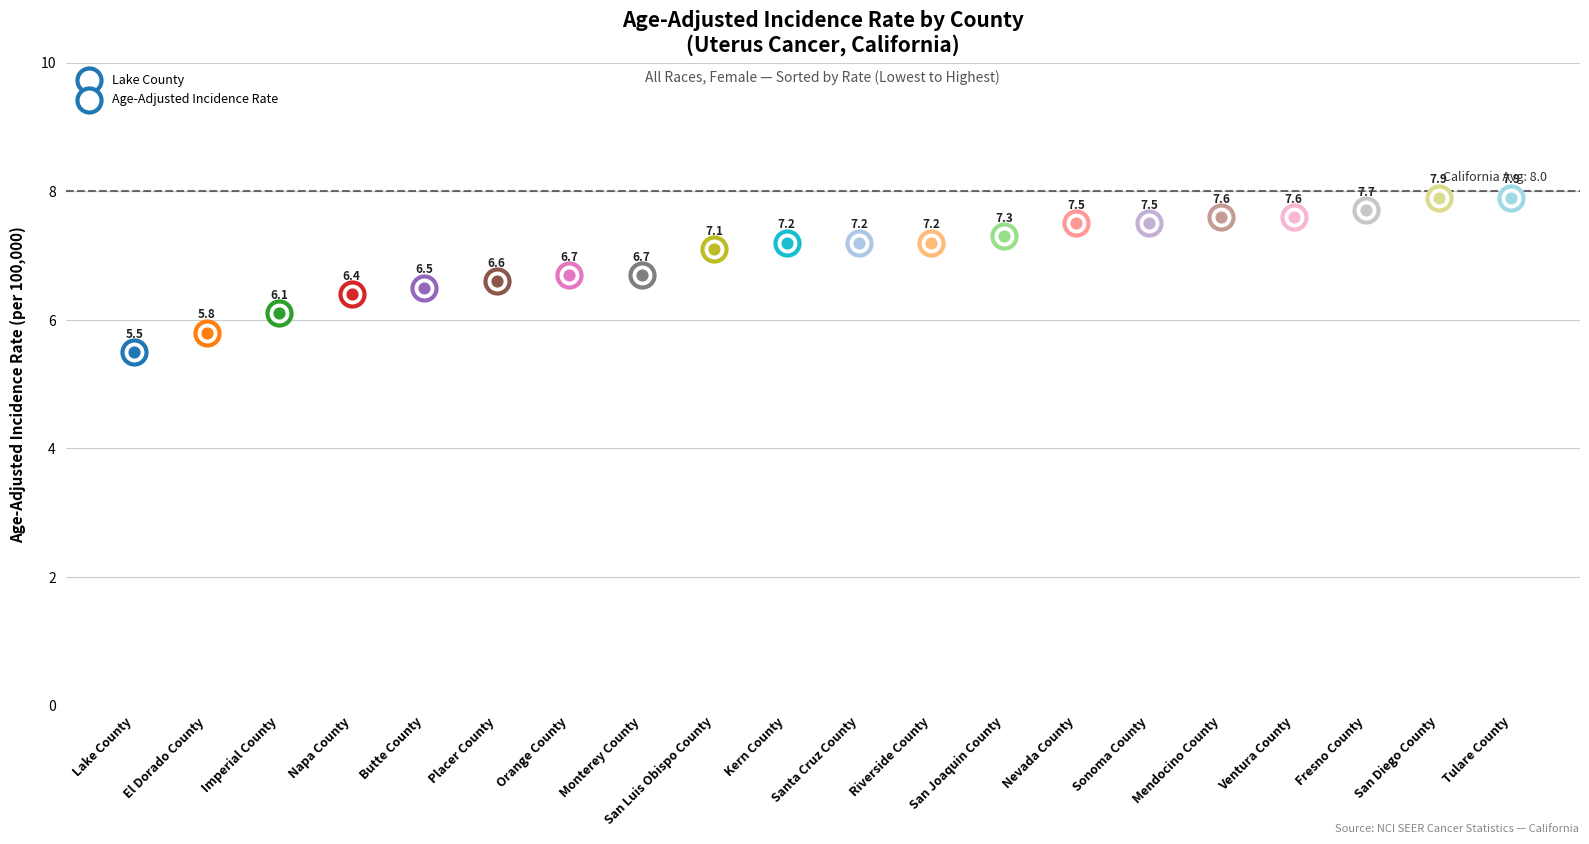

Which has a higher value, Ventura County or Monterey County?

Ventura County